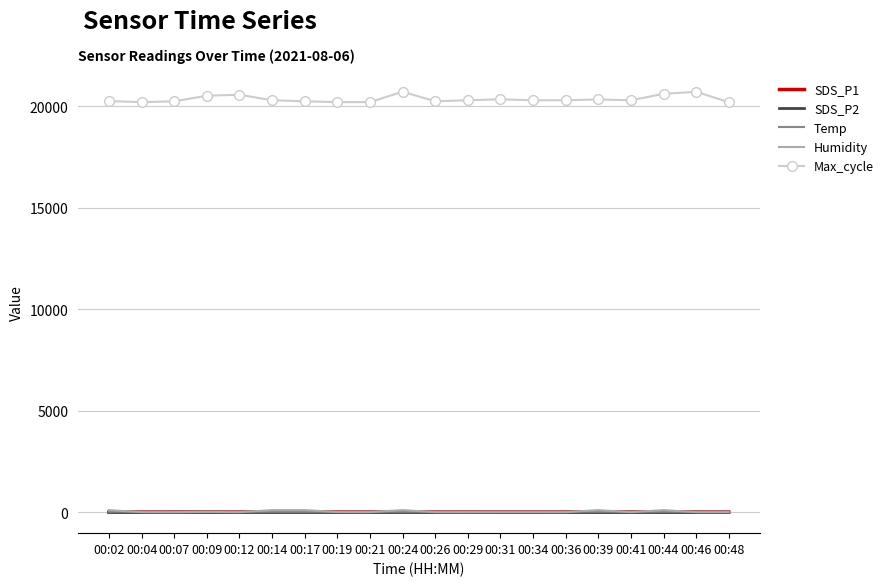

Which series has the largest range (max minus min)?

Max_cycle